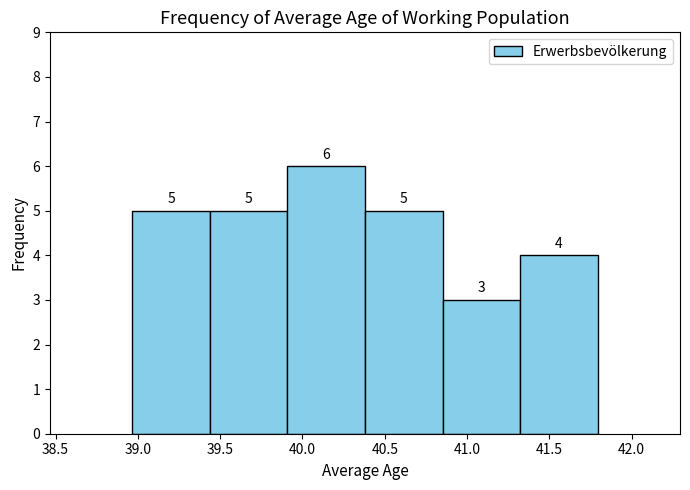

Which range on the x-axis has the tallest bar?

39.90 to 40.40